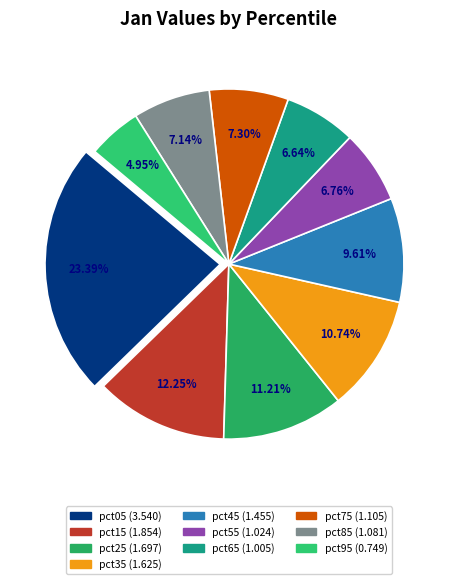

To the nearest percent, what is the difference between the pct55 and pct25 slice percentages?

4%